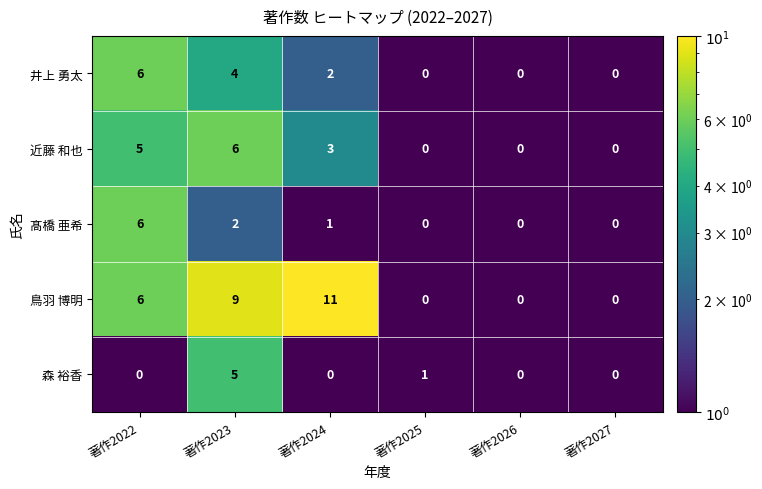

What is the sum of all 髙橋 亜希 values?

9